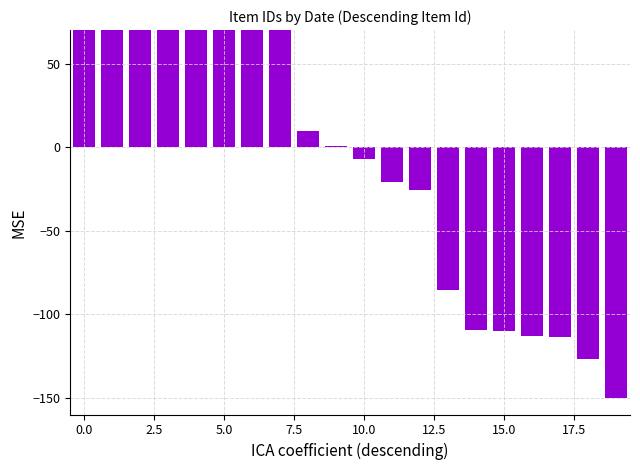

The value at 11 is -20.8. True or false?

True